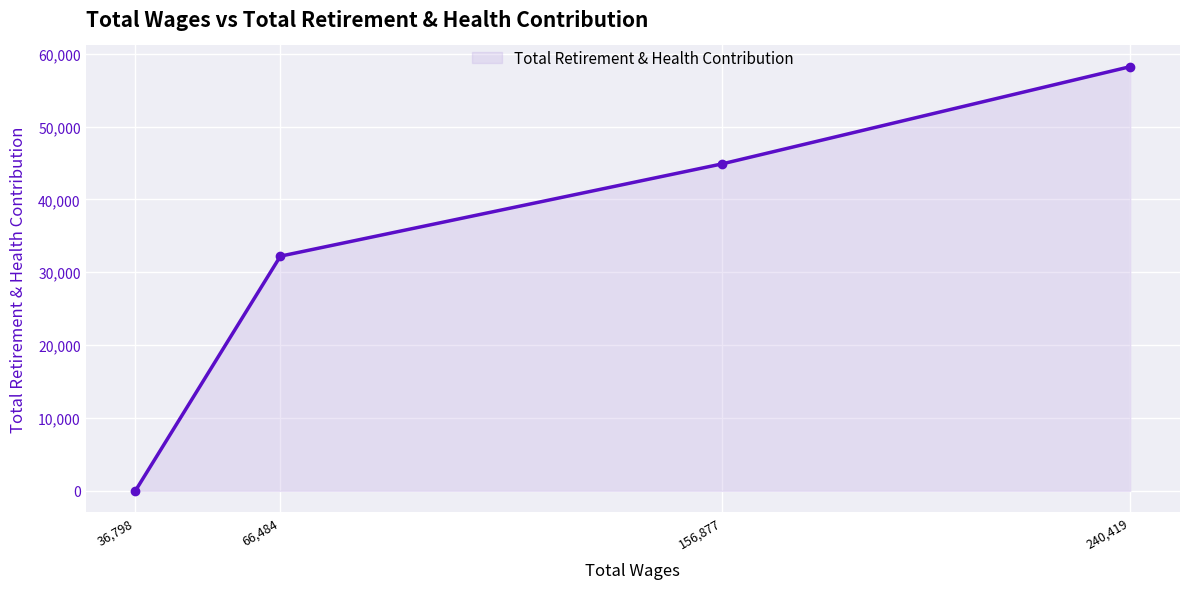

What is the average value?

33828